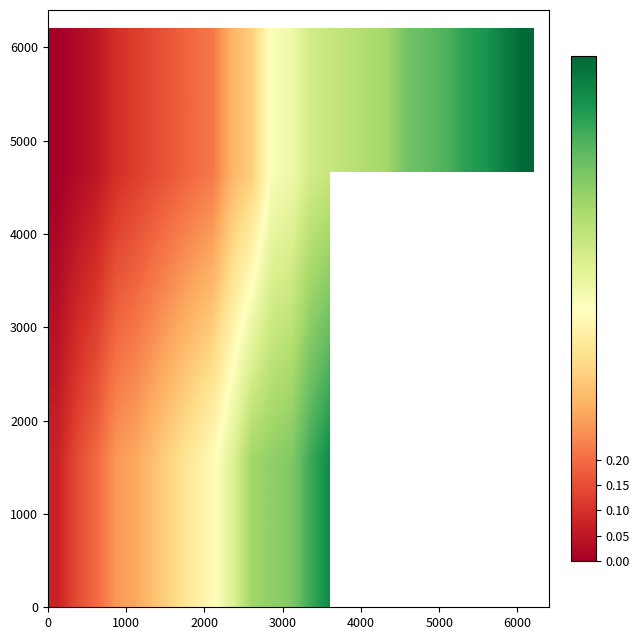

How many data points does each series have?

25